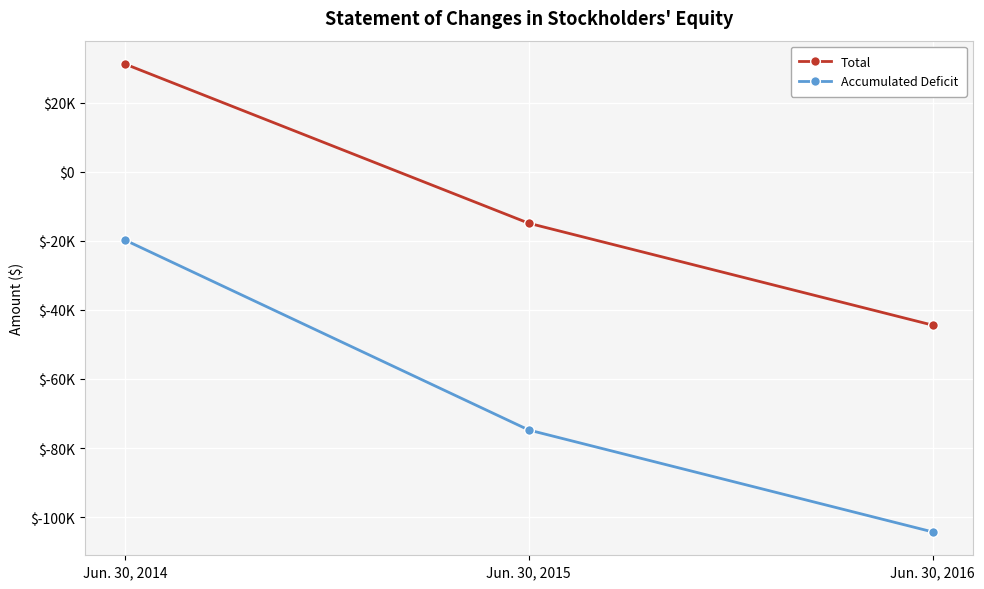

Reading left to right, what are all the values shown in this chart?

Total: Jun. 30, 2014=31146	Jun. 30, 2015=-14936	Jun. 30, 2016=-44423
Accumulated Deficit: Jun. 30, 2014=-19809	Jun. 30, 2015=-74791	Jun. 30, 2016=-104278